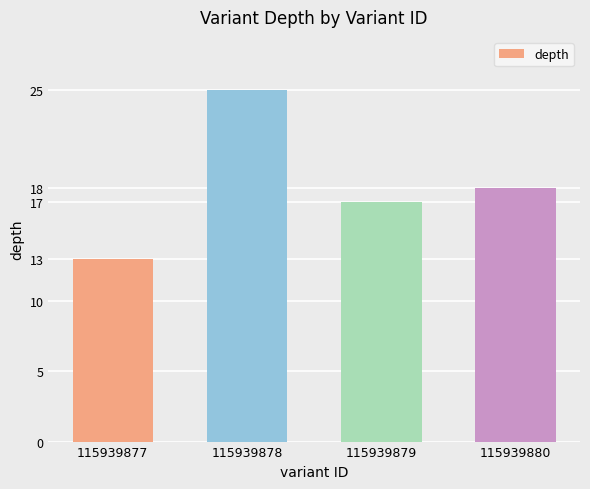

Is it true that the value at 115939878 is 25?

True